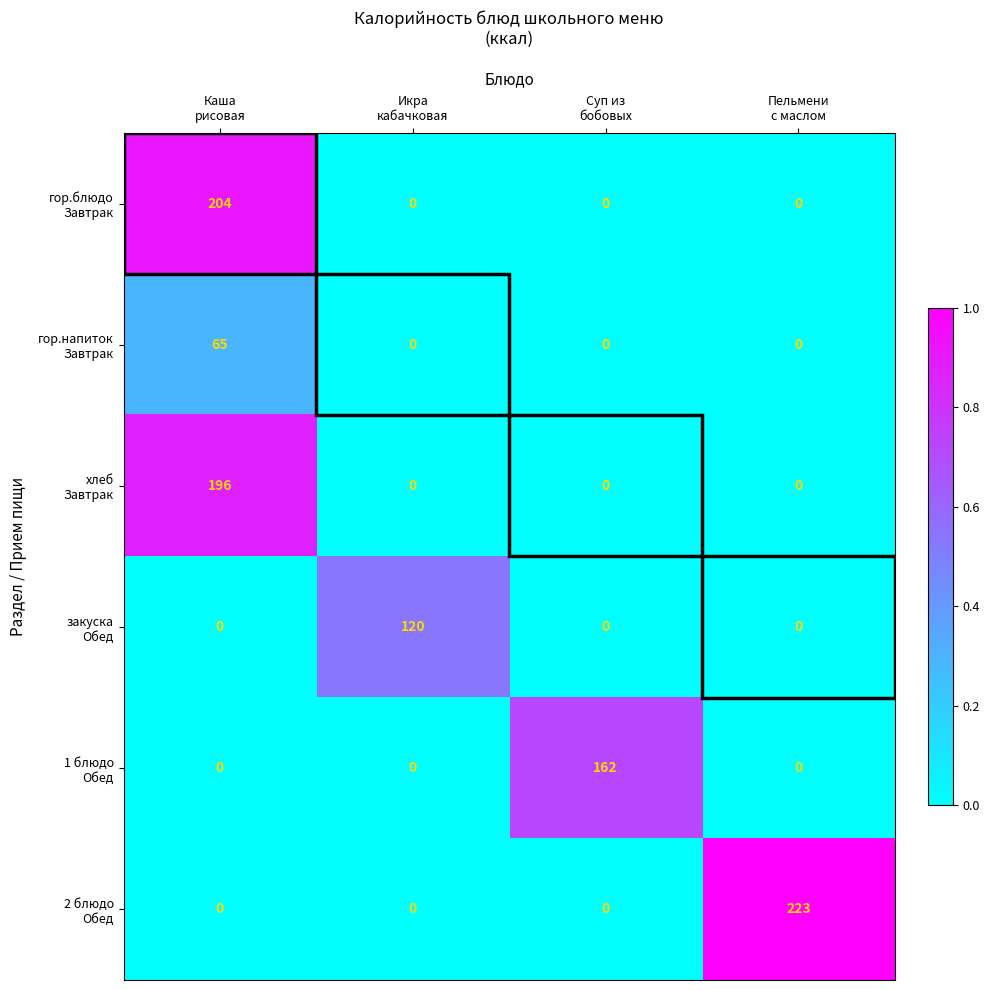

At how many categories does at least one series exceed 138?

3